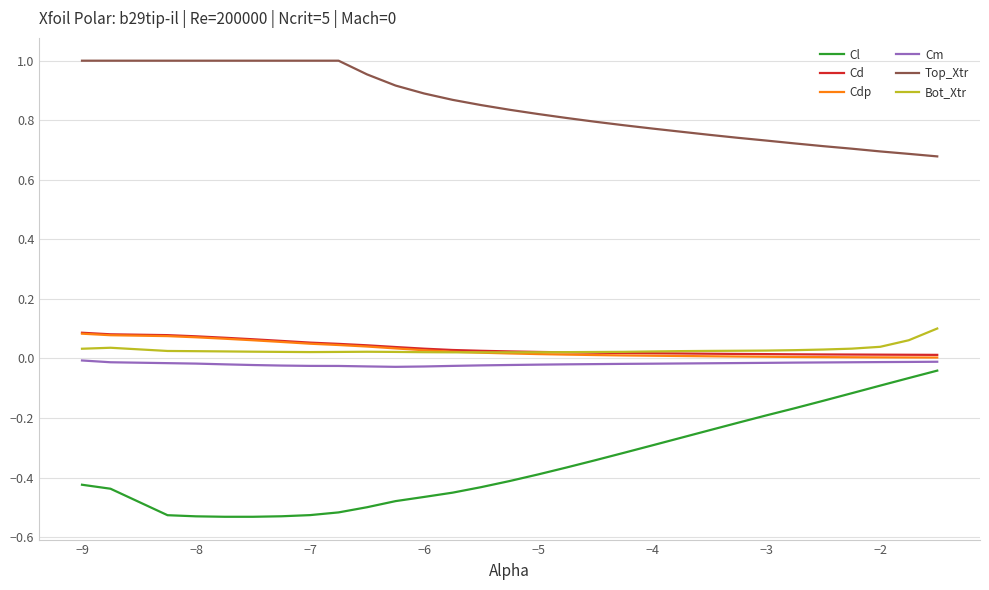

Which series has the largest range (max minus min)?

Cl